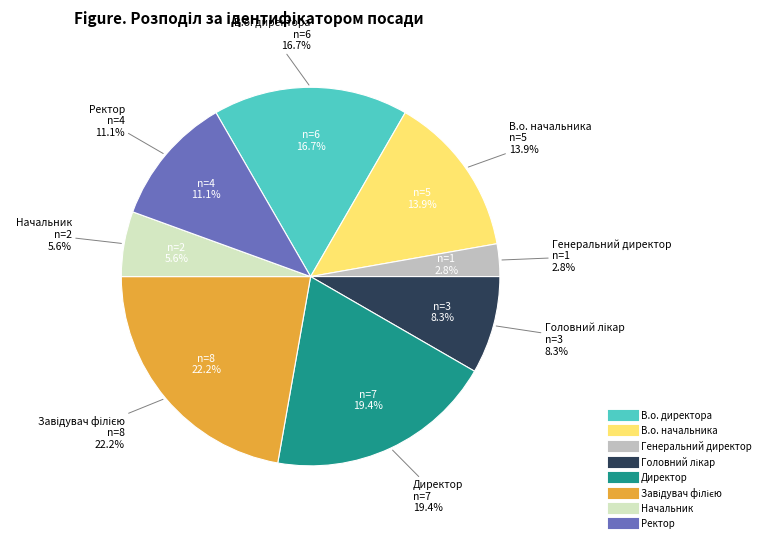

Do Директор and В.о. директора together represent more than half of the pie?

No